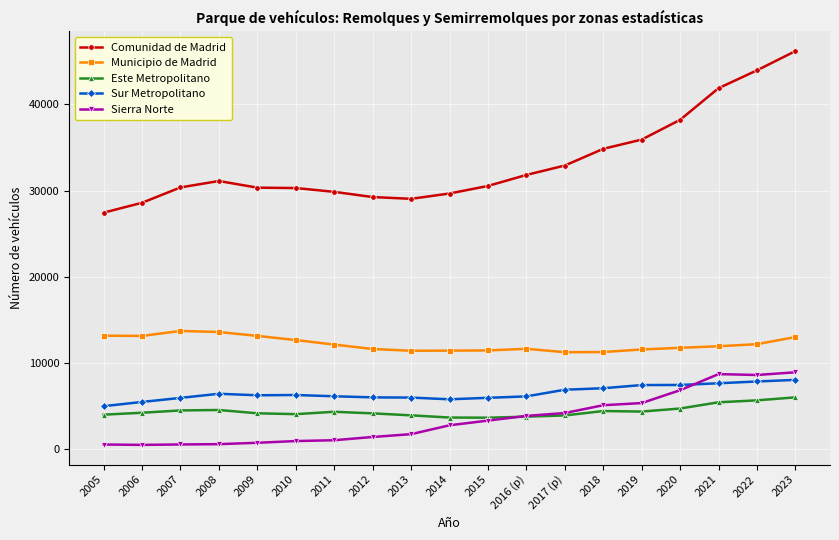

Read the Comunidad de Madrid value at 2005.

27433